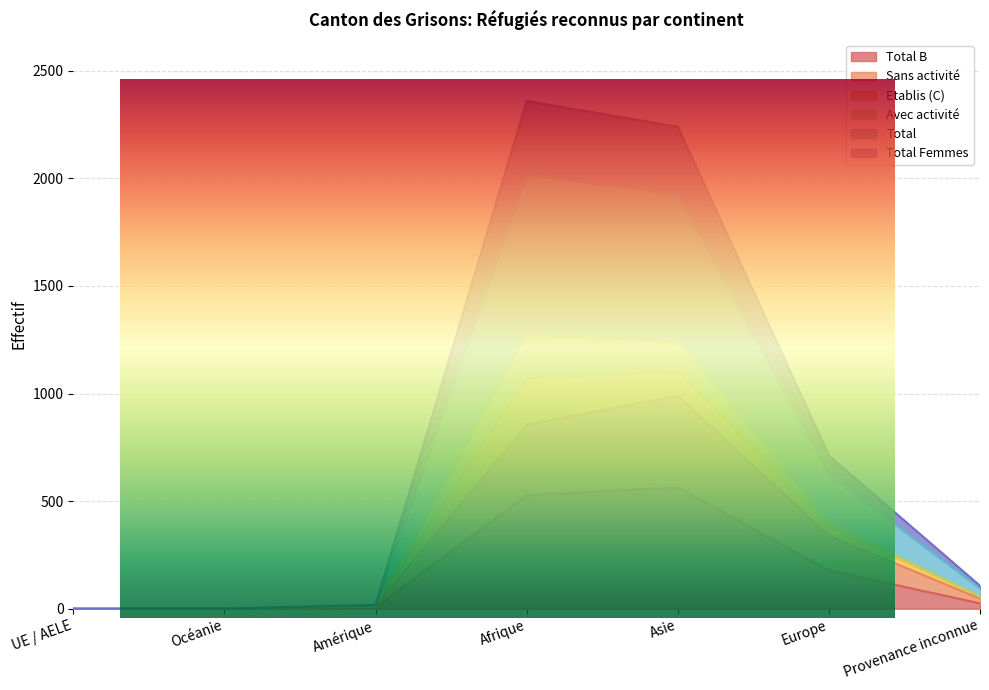

Which has a higher value, Afrique or UE / AELE?

Afrique